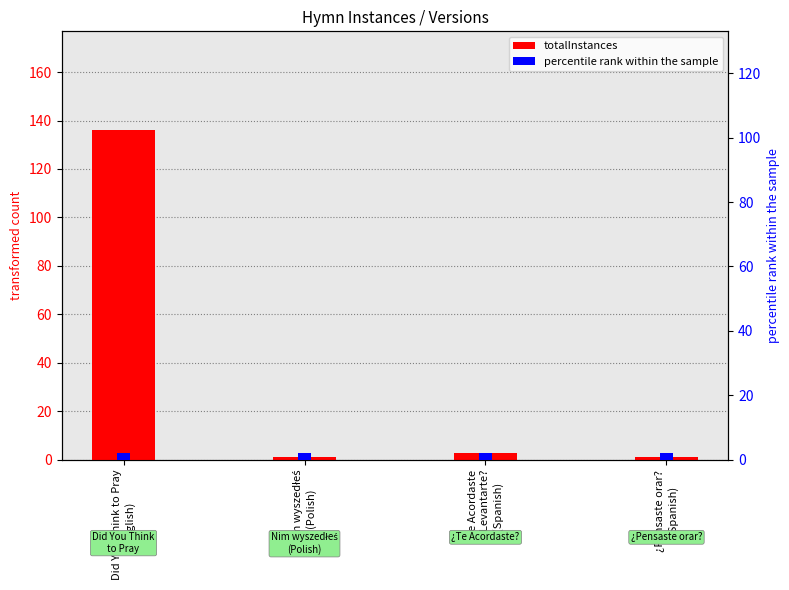

Is it true that totalInstances equals 0 at ¿Pensaste orar?
(Spanish)?

False